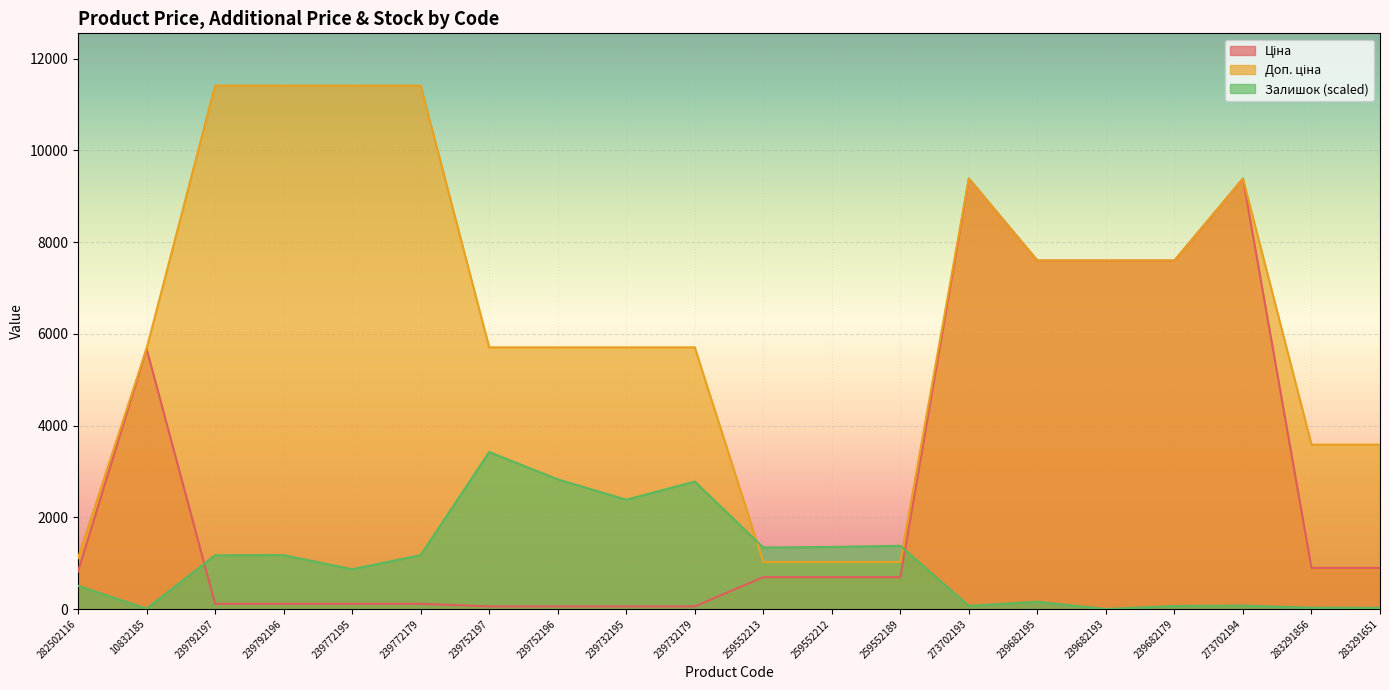

The Ціна series shows 57.0 at 239732195. True or false?

True